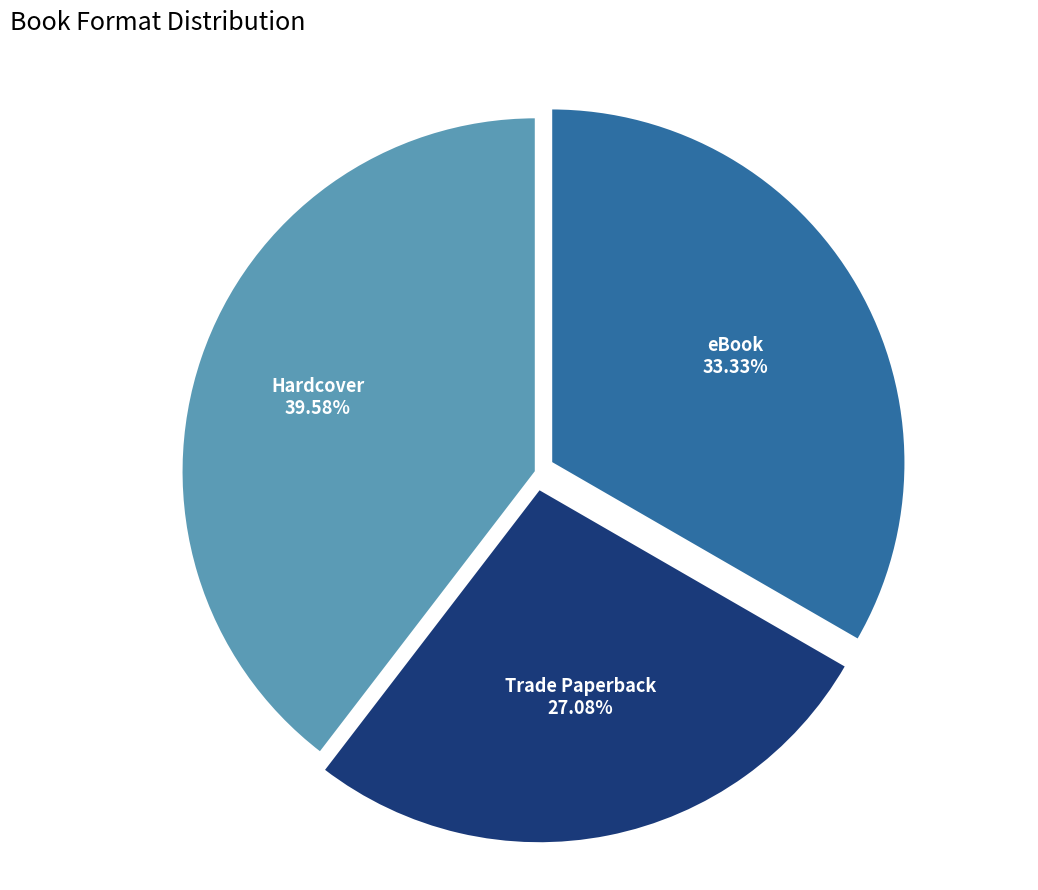

To the nearest percent, what is the combined percentage of Trade Paperback and Hardcover?

67%